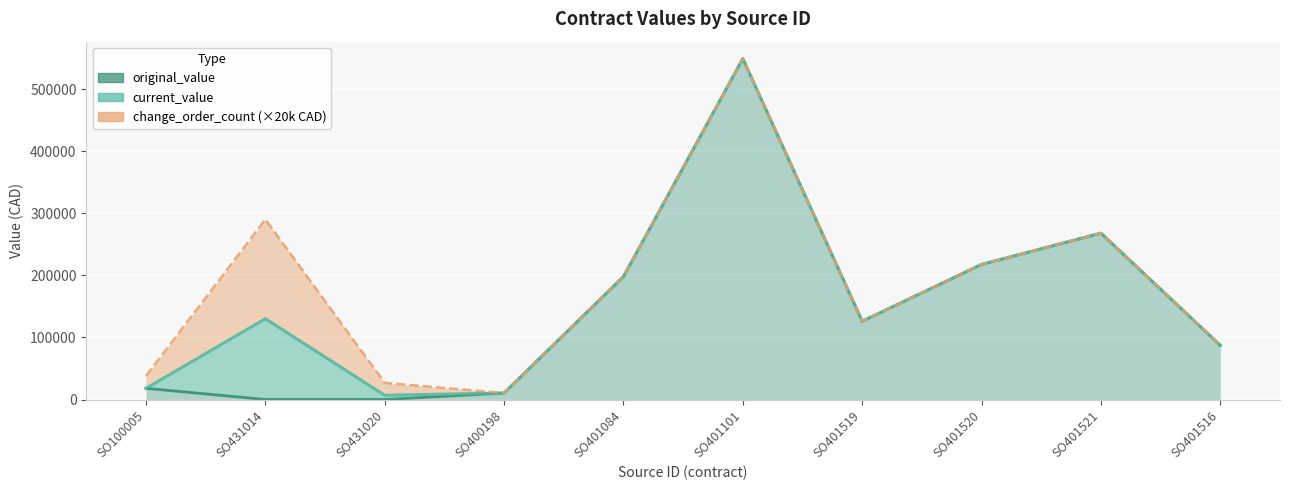

What position from the right is SO401516?

1